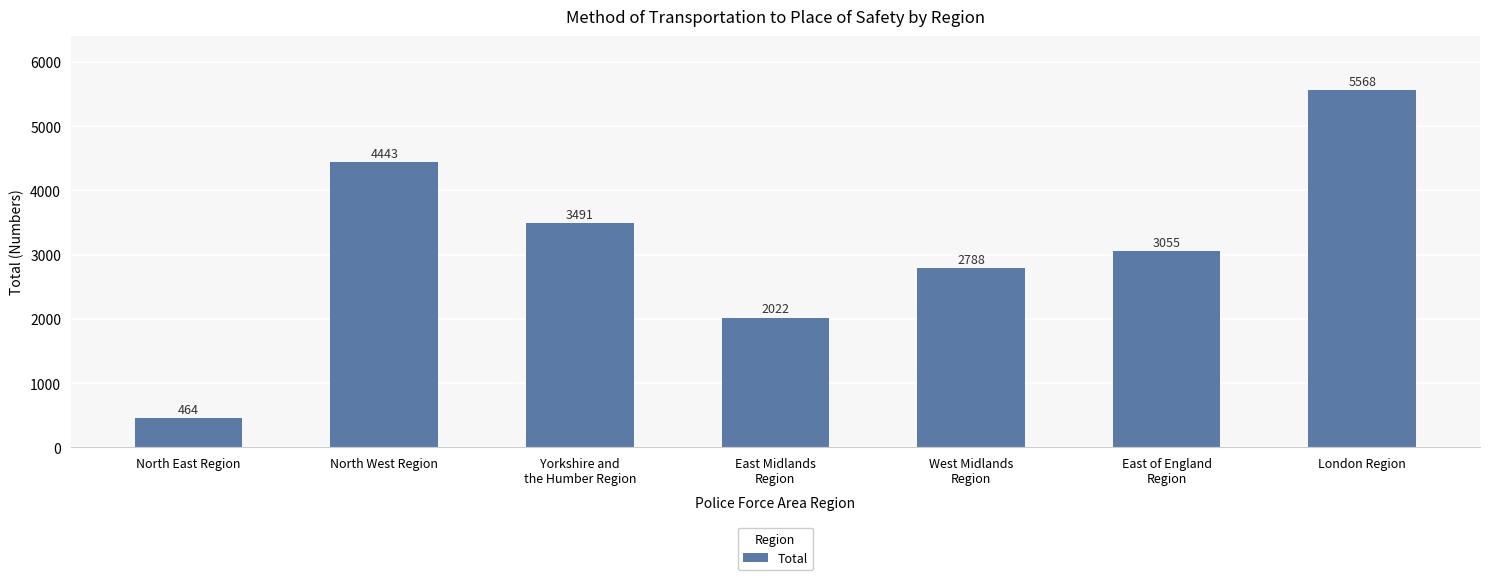

What is the average value?

3119